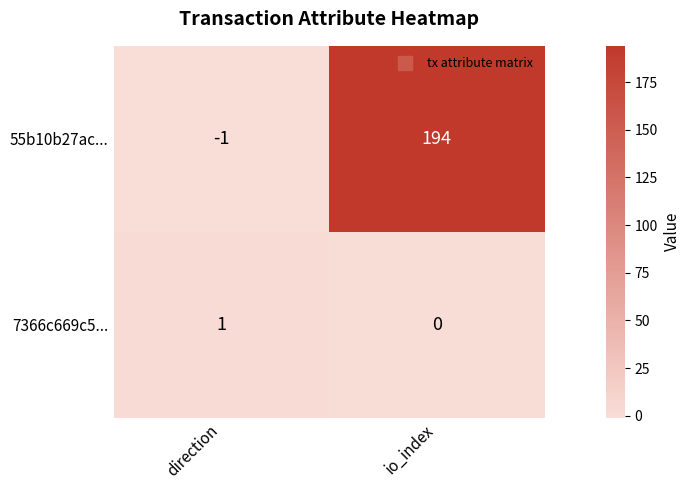

Reading left to right, list all the values displayed in this chart.

55b10b27ac...: -1	194
7366c669c5...: 1	0